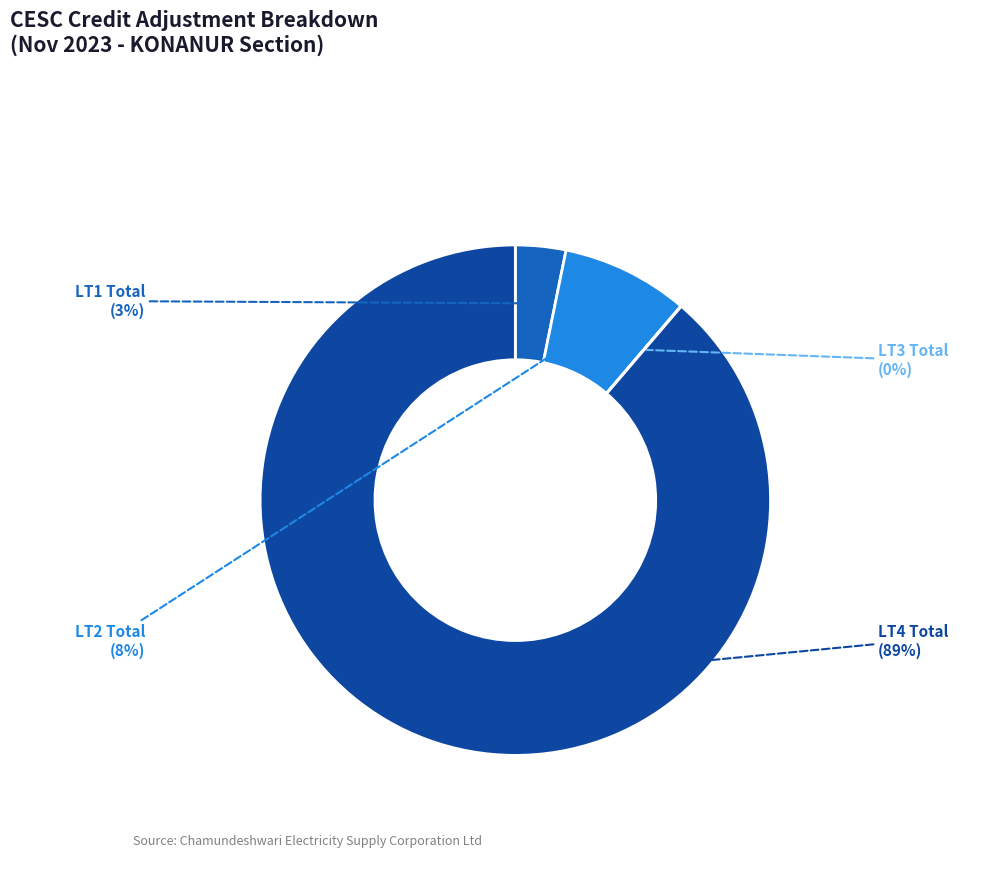

To the nearest percent, what is the difference between the largest and smallest slice percentages?

89%